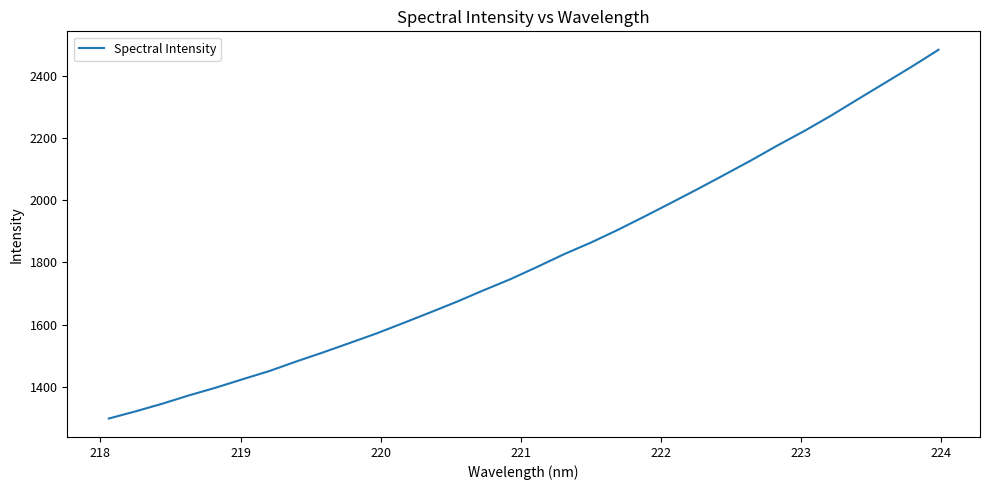

What is the greatest value displayed?

2482.7